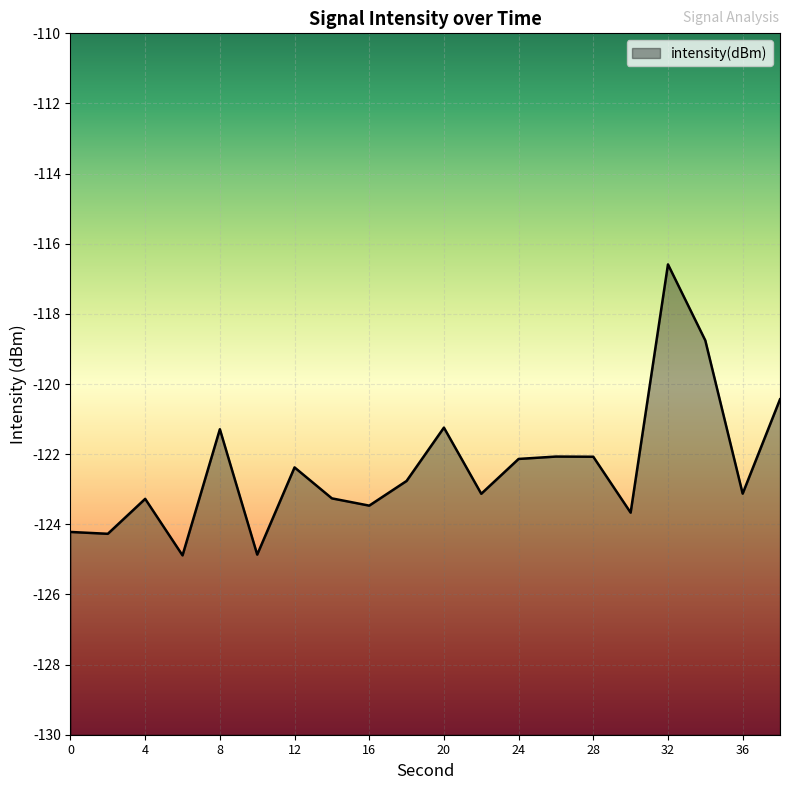

What is the change in value from 16 to 30?

-0.2